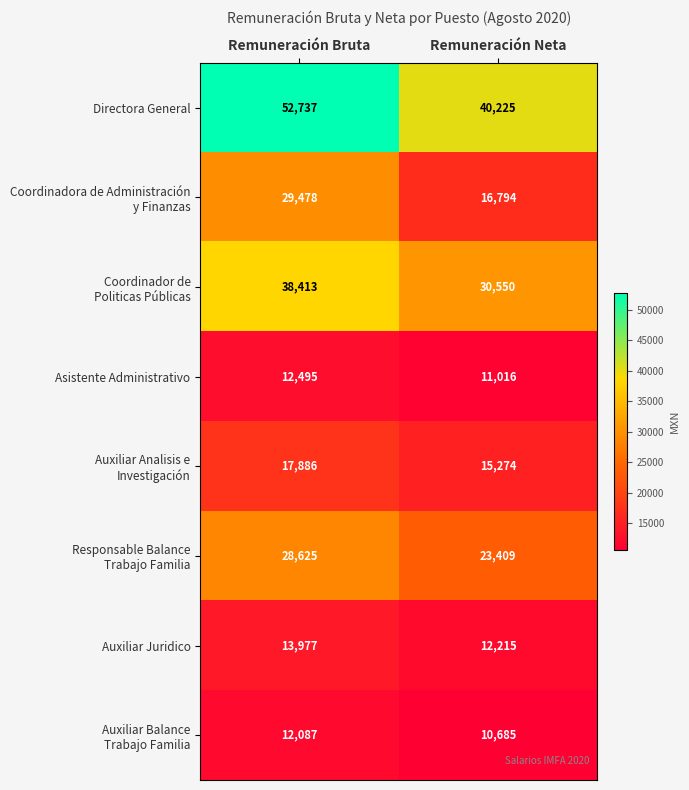

What is the spread (max minus min) of values at Remuneración Neta?

29540